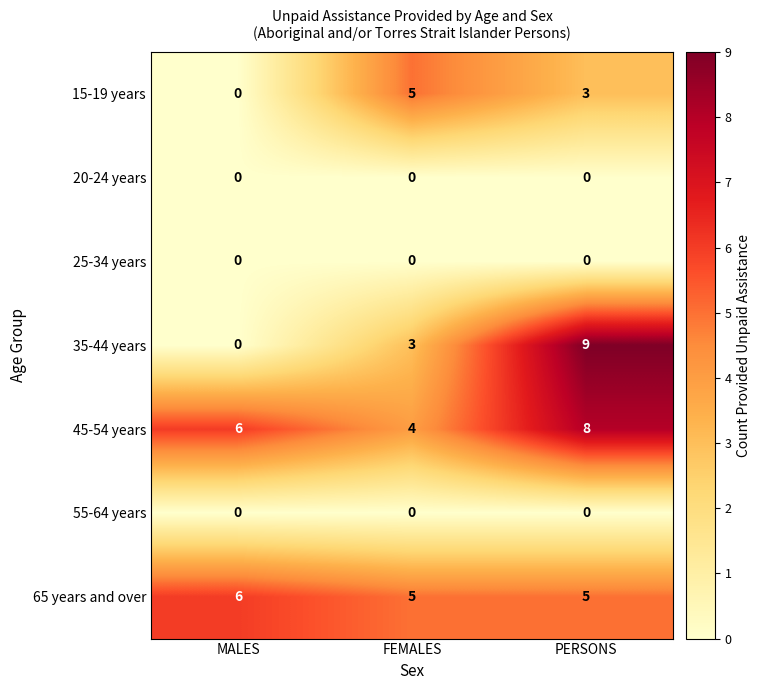

Reading left to right, extract all data points from this chart.

15-19 years: 0	5	3
20-24 years: 0	0	0
25-34 years: 0	0	0
35-44 years: 0	3	9
45-54 years: 6	4	8
55-64 years: 0	0	0
65 years and over: 6	5	5